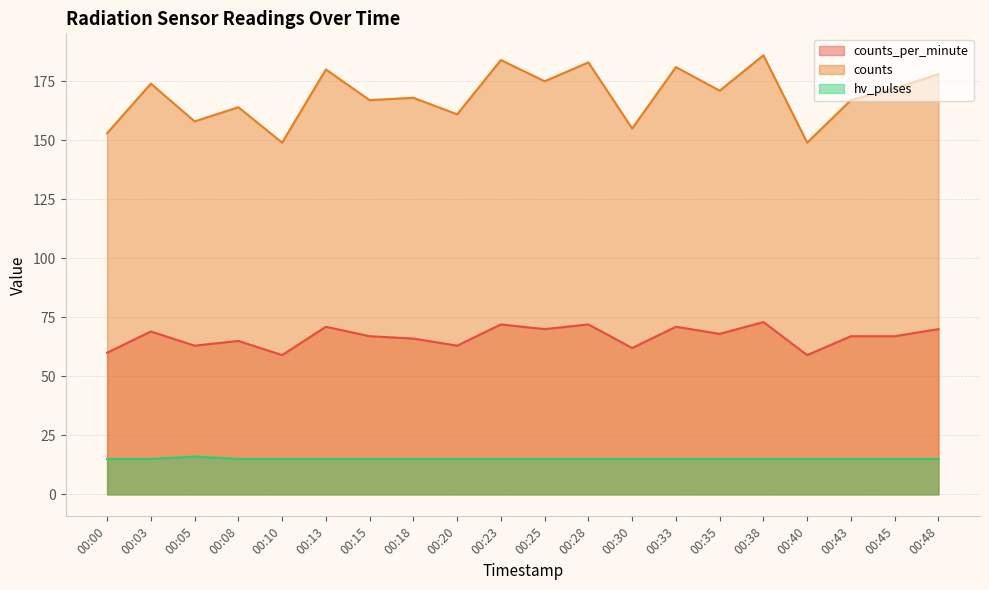

The value of counts at 00:35 is 171. True or false?

True